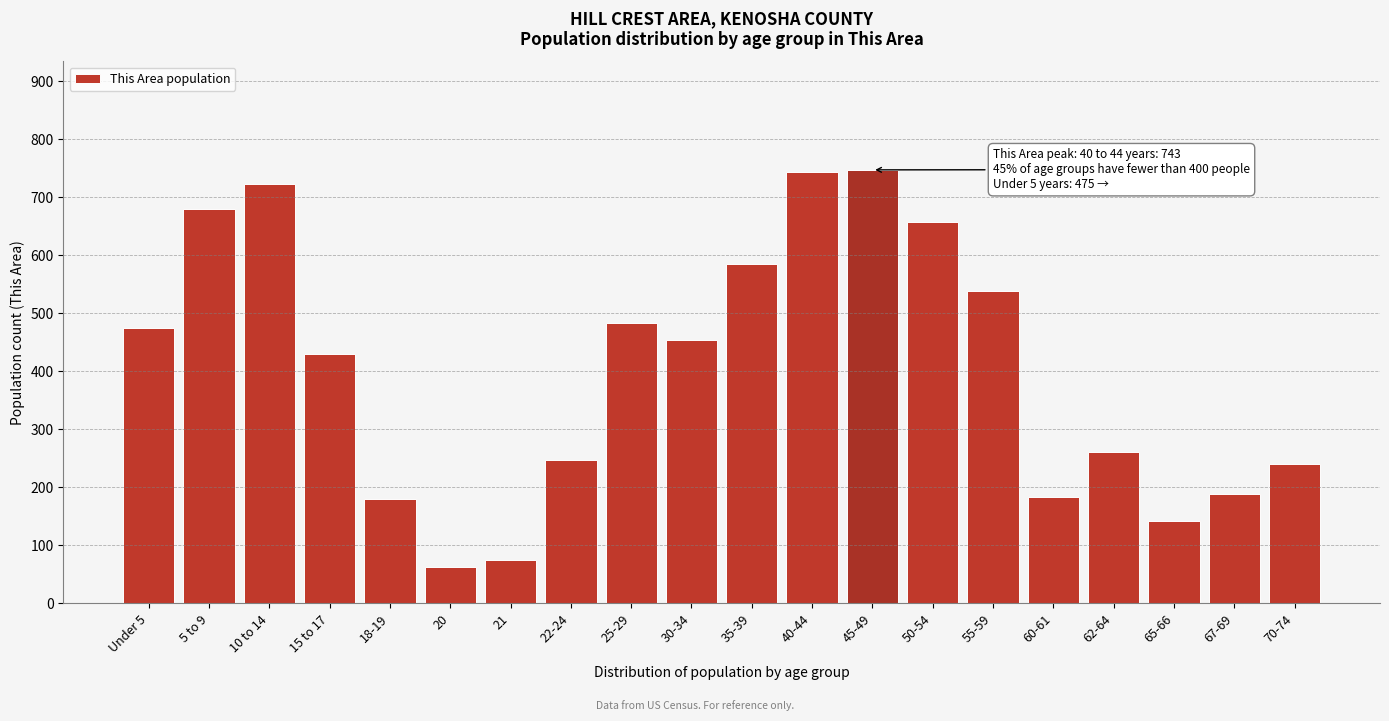

What is the ratio of the value at Under 5 to the value at 30-34?

1.0